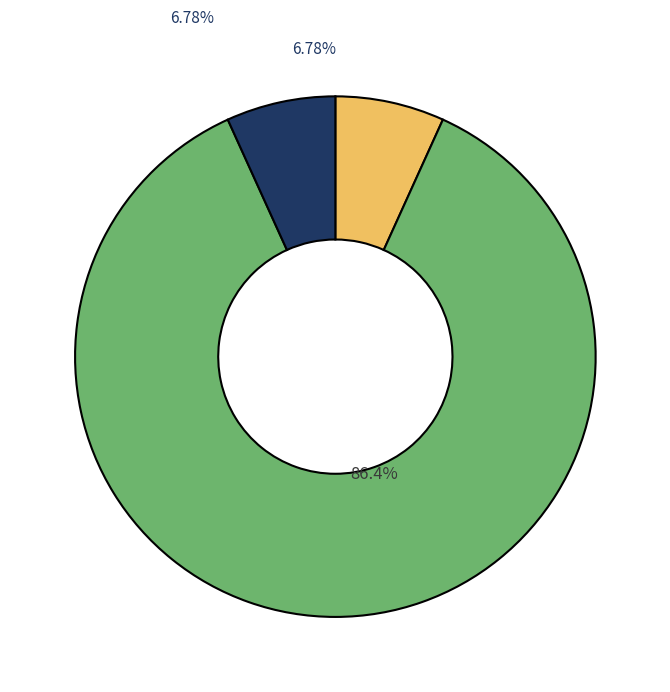

Is there any slice that represents more than half of the pie?

Yes